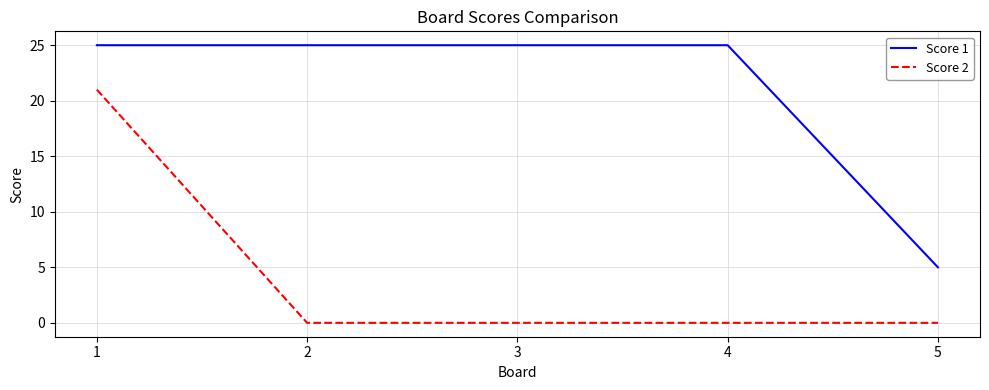

Is the value of Score 1 at 2 greater than the value of Score 2 at 4?

Yes